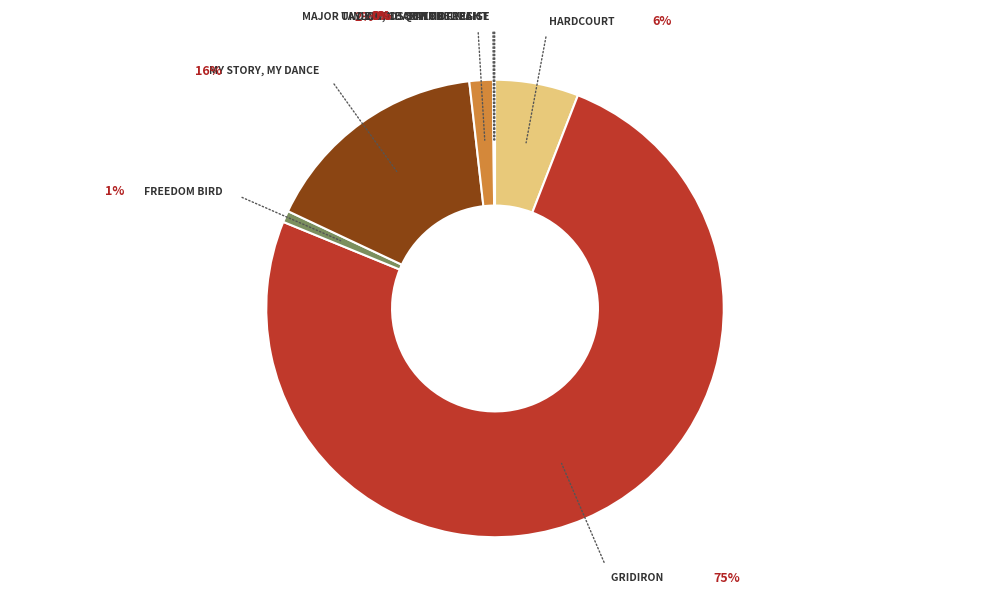

How many slices are in this pie chart?

8